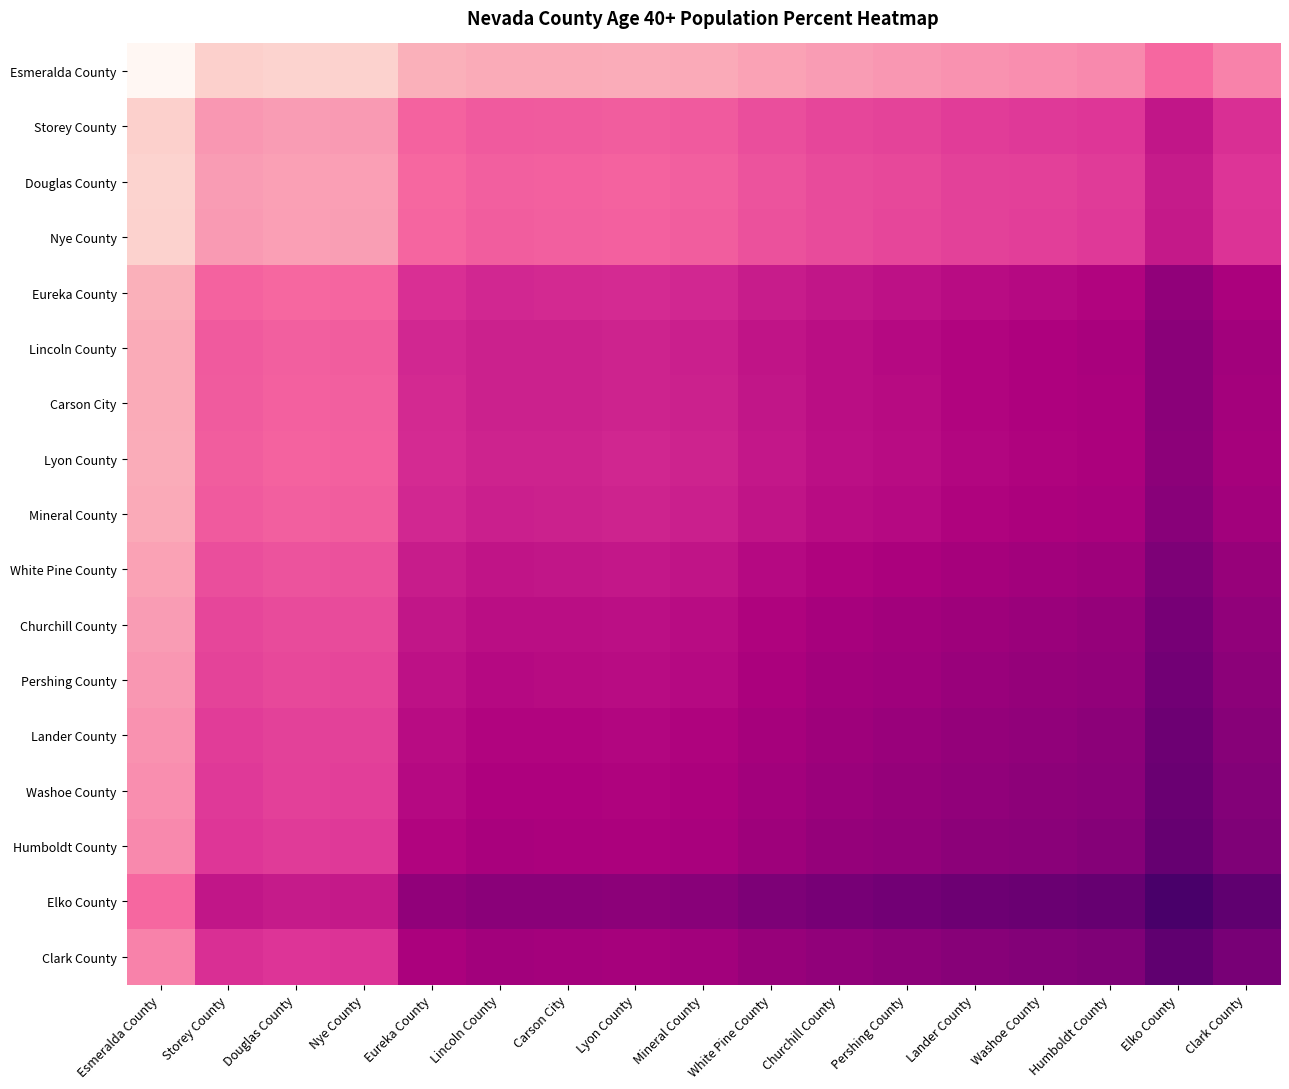

Count the number of categories in the chart.

17